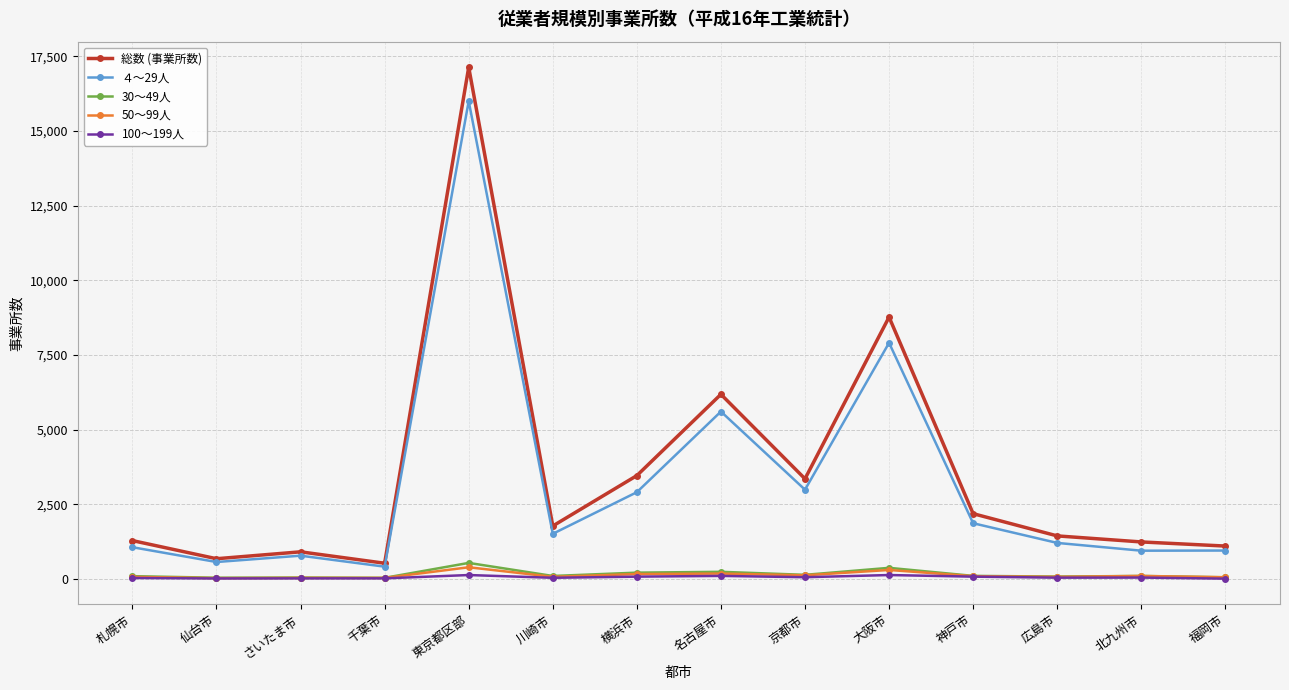

True or false: 30～49人 has a value of 103 at 北九州市.

True